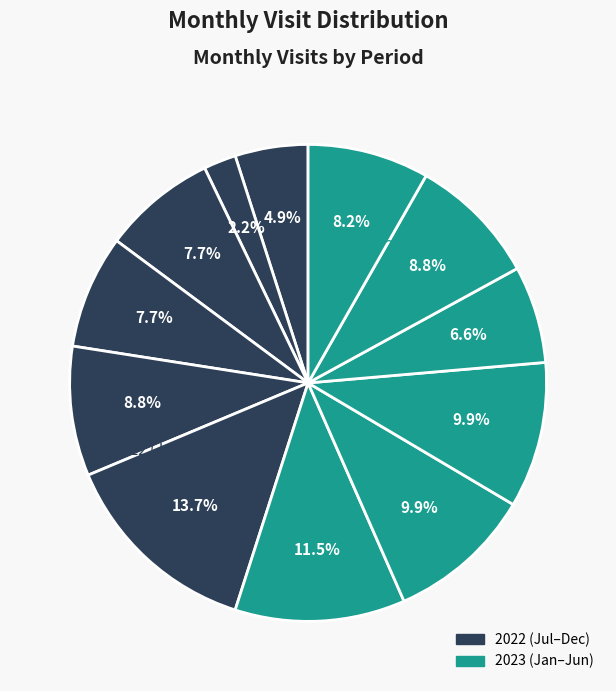

To the nearest percent, what is the average slice percentage?

8%